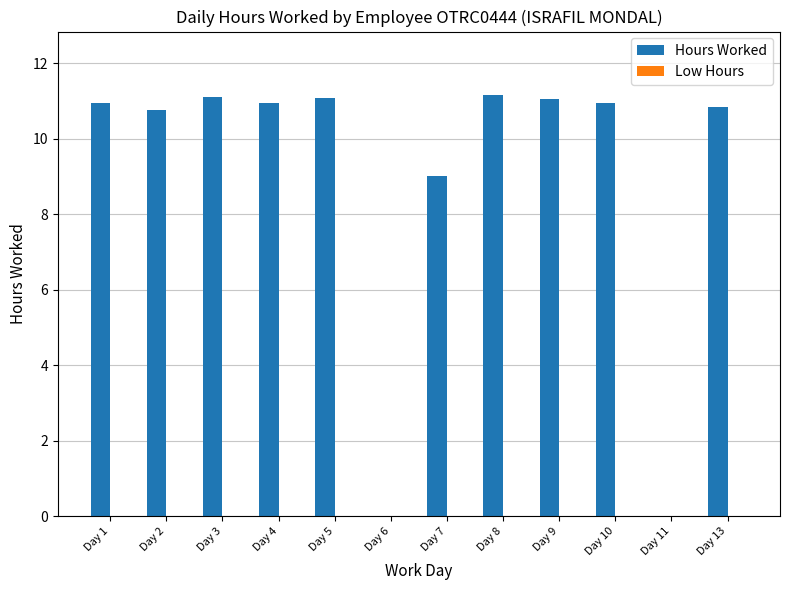

The chart shows a value of 9.0 at Day 7. True or false?

True